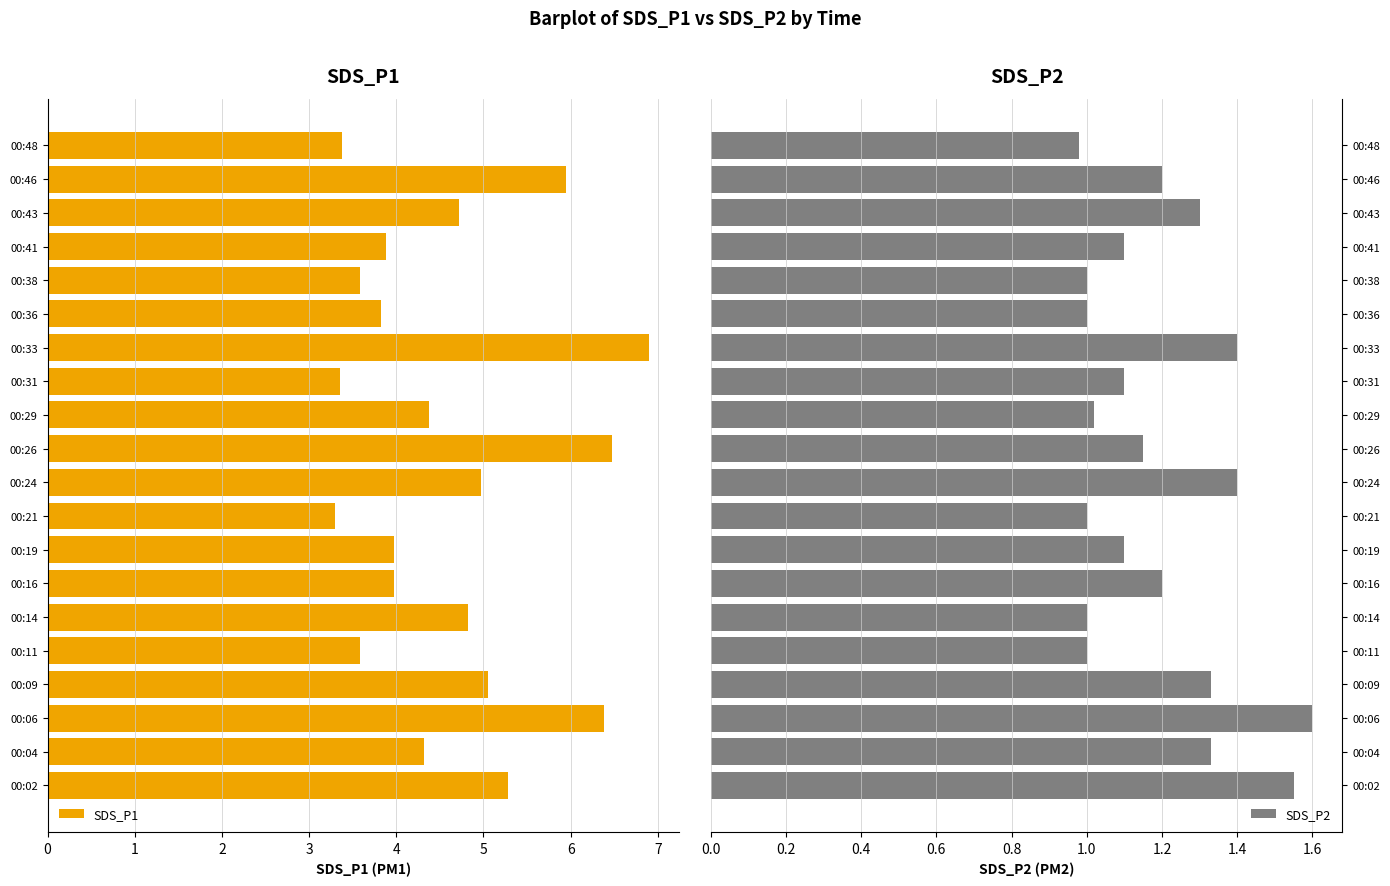

What is the difference between the second highest and minimum values in the SDS_P2 series?

0.6